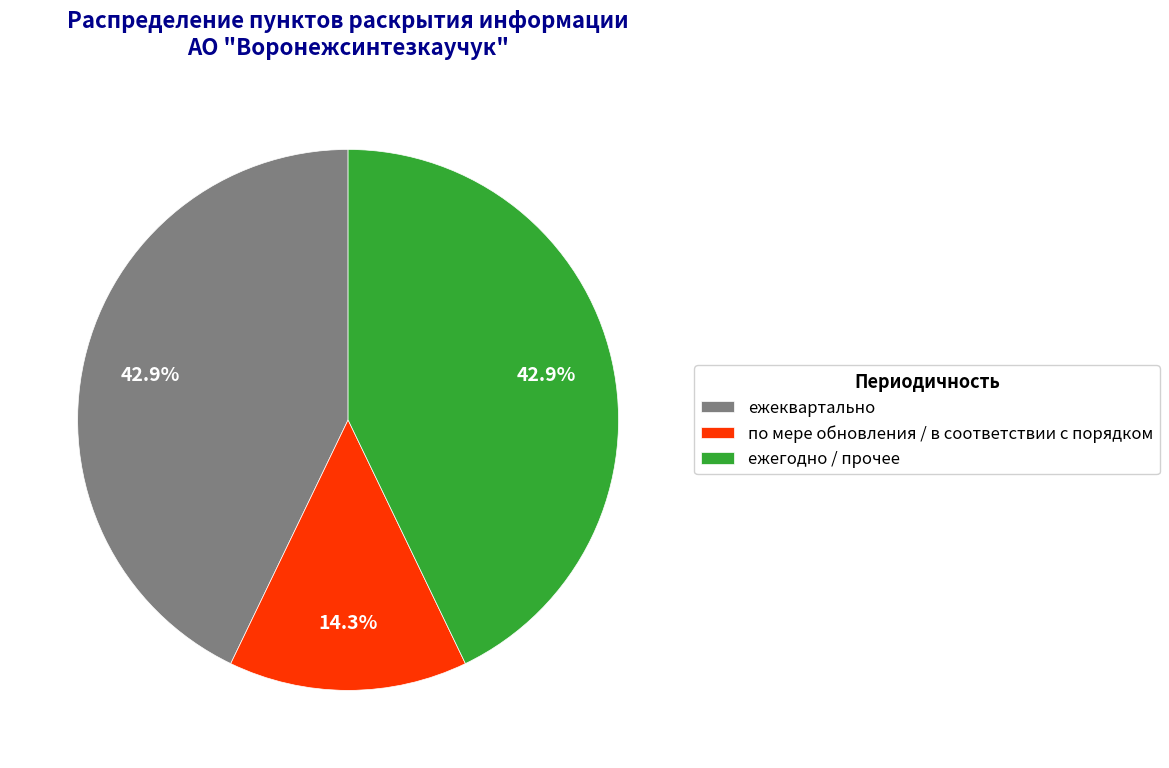

Which has a higher value, ежеквартально or по мере обновления / в соответствии с порядком?

ежеквартально